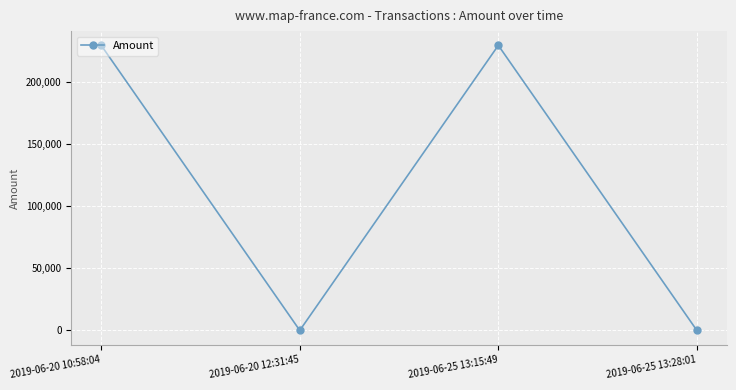

Is this an area chart (filled region under the line)?

No